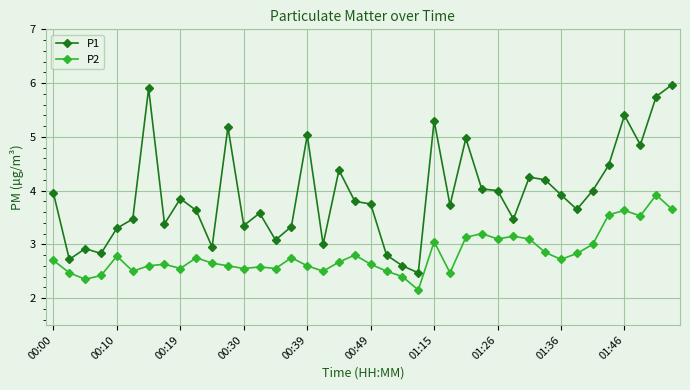

What is the value of the P1 point at the 37th from the left?

5.4